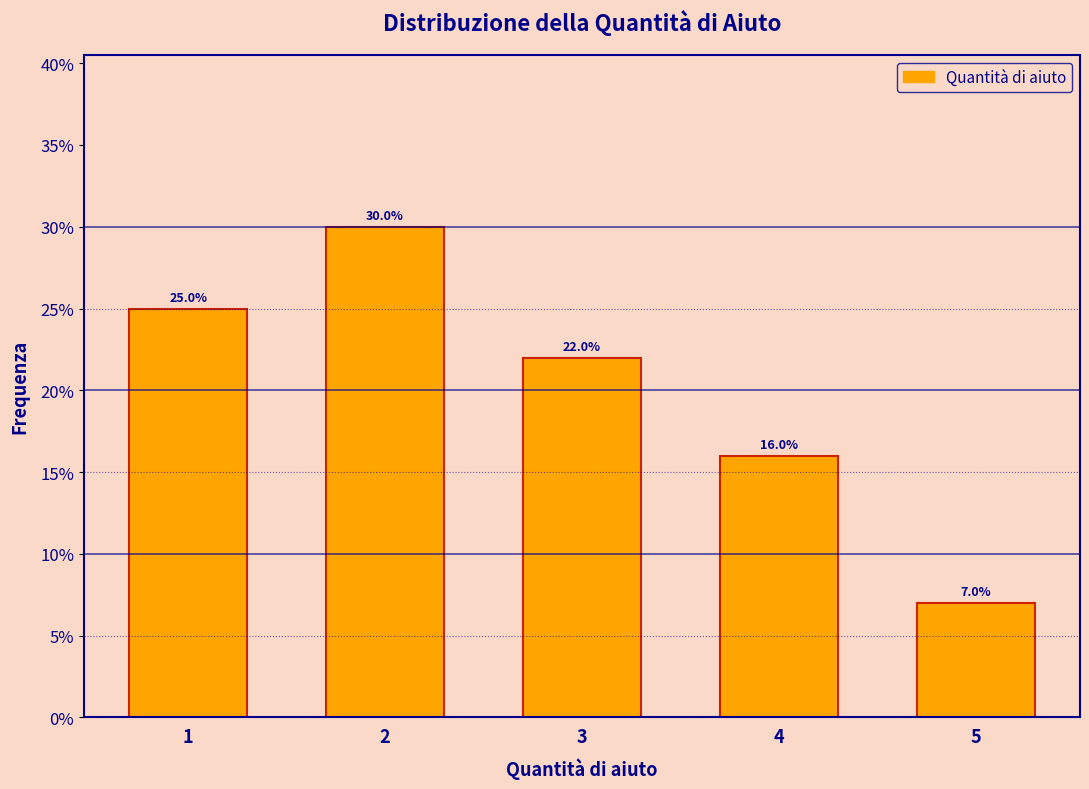

Reading right to left, extract all data points from this chart.

7.0	16.0	22.0	30.0	25.0